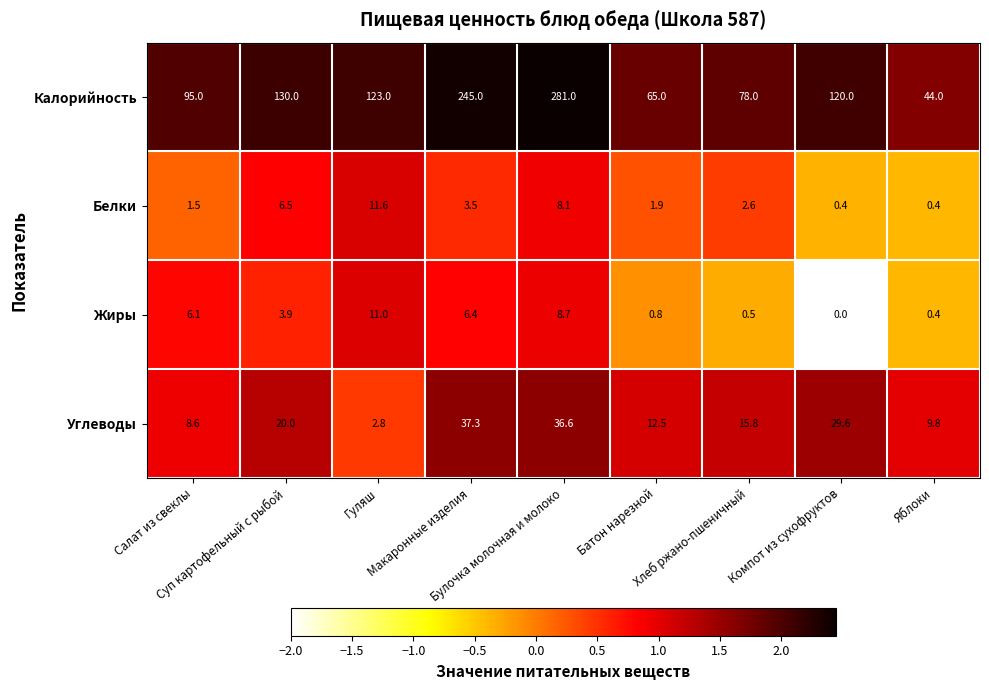

At how many categories does at least one series exceed 104?

5